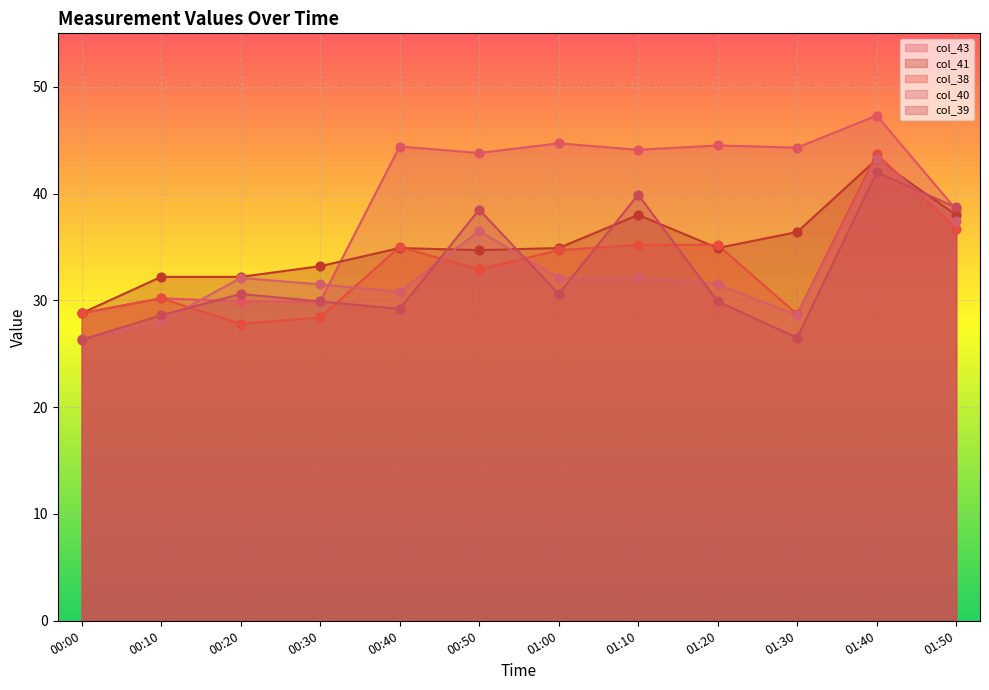

What is the total value across all series at 01:40?

219.4